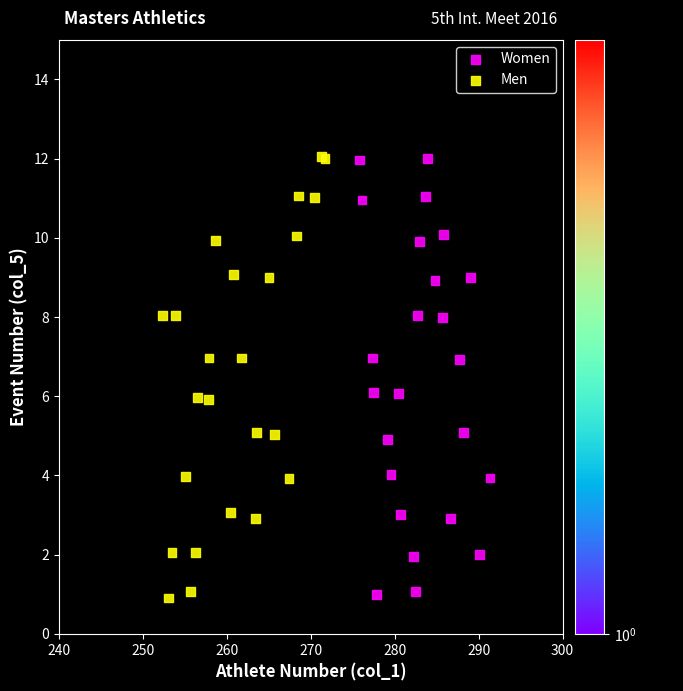

Which series has the largest Y range (max minus min)?

Men